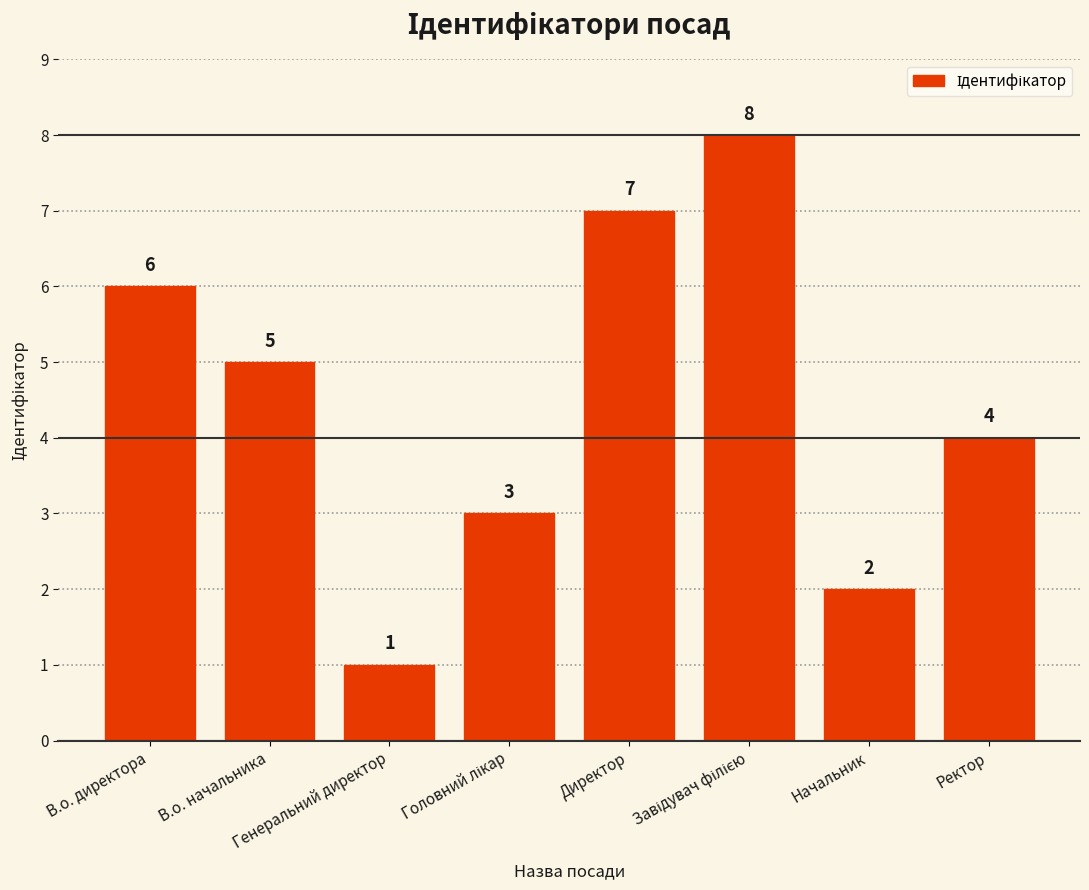

What is the value of the 8th bar from the left?

4